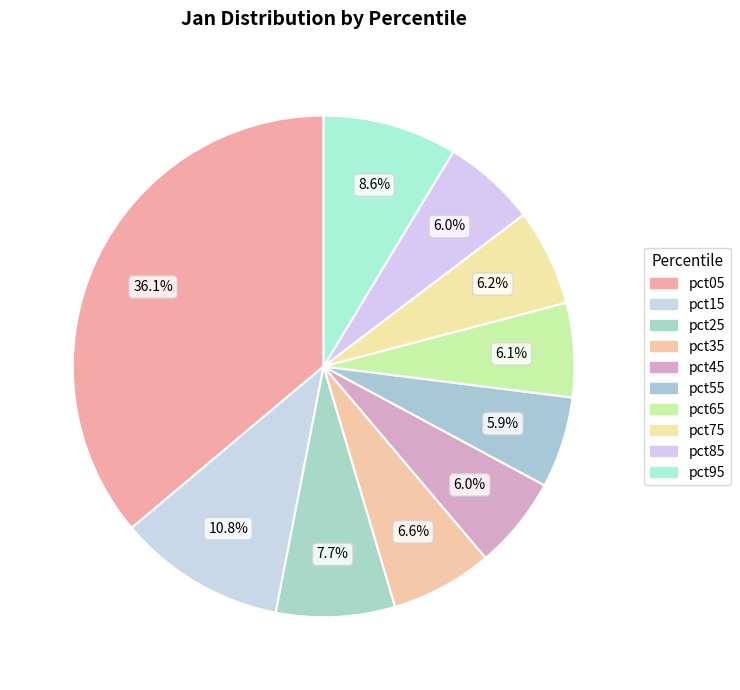

To the nearest percent, what portion does pct75 represent?

6%